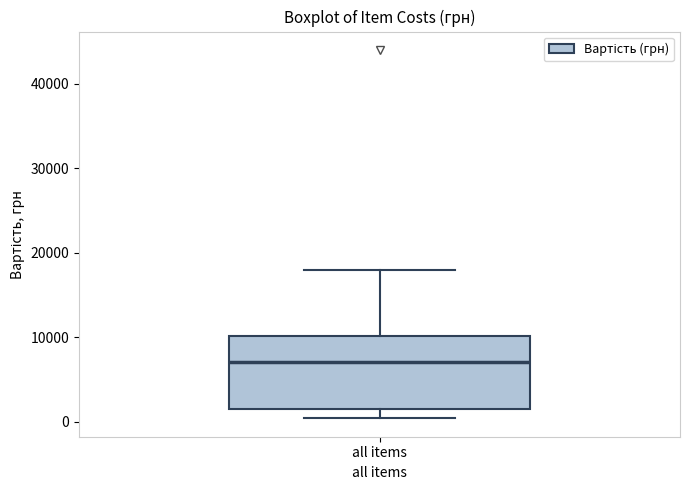

Transcribe this box plot: give where the median line is, the range the box spans, and where the two whiskers end, as read against the y-axis. The values are not printed on the chart, so give them approximately, as read against the axis.

median 7000, box 1000 to 10000, whiskers 0 to 18000